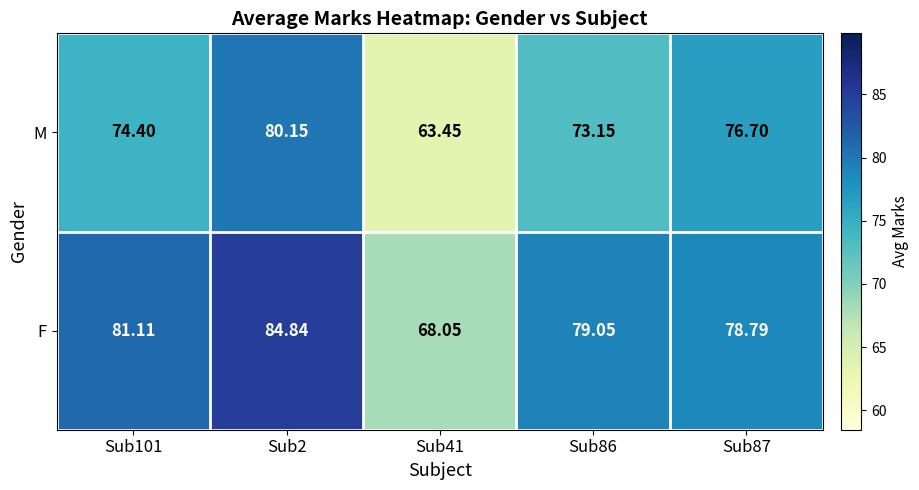

List the series in order of their peak value, lowest first.

M, F